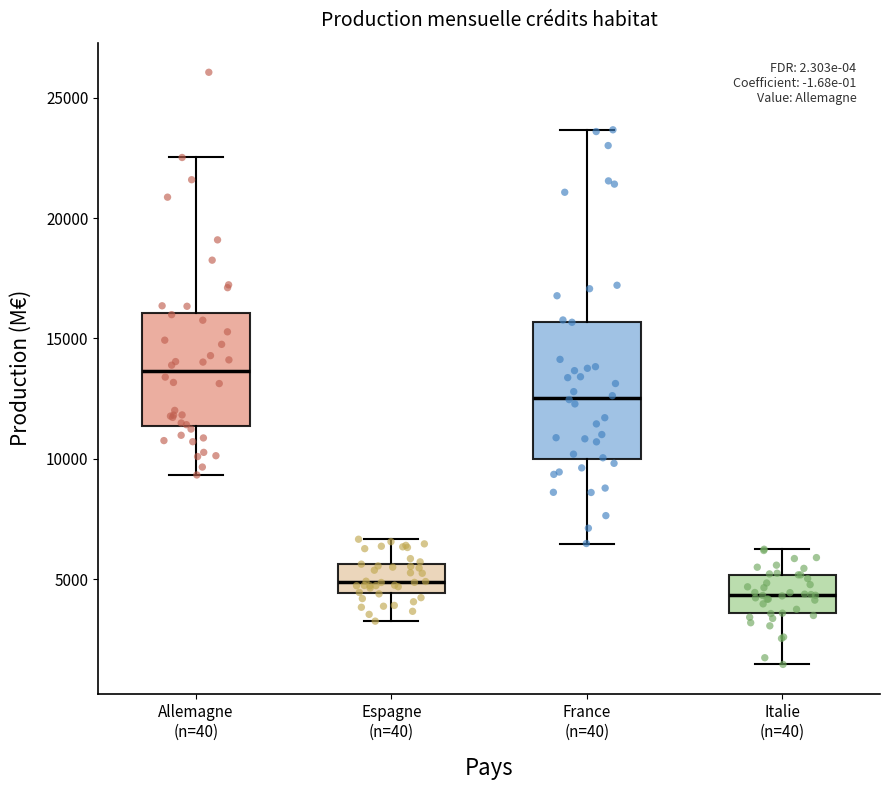

Where is the lower edge of the box for Allemagne (n=40) on the y-axis? The values are not printed on the chart, so give them approximately, as read against the axis.

11500